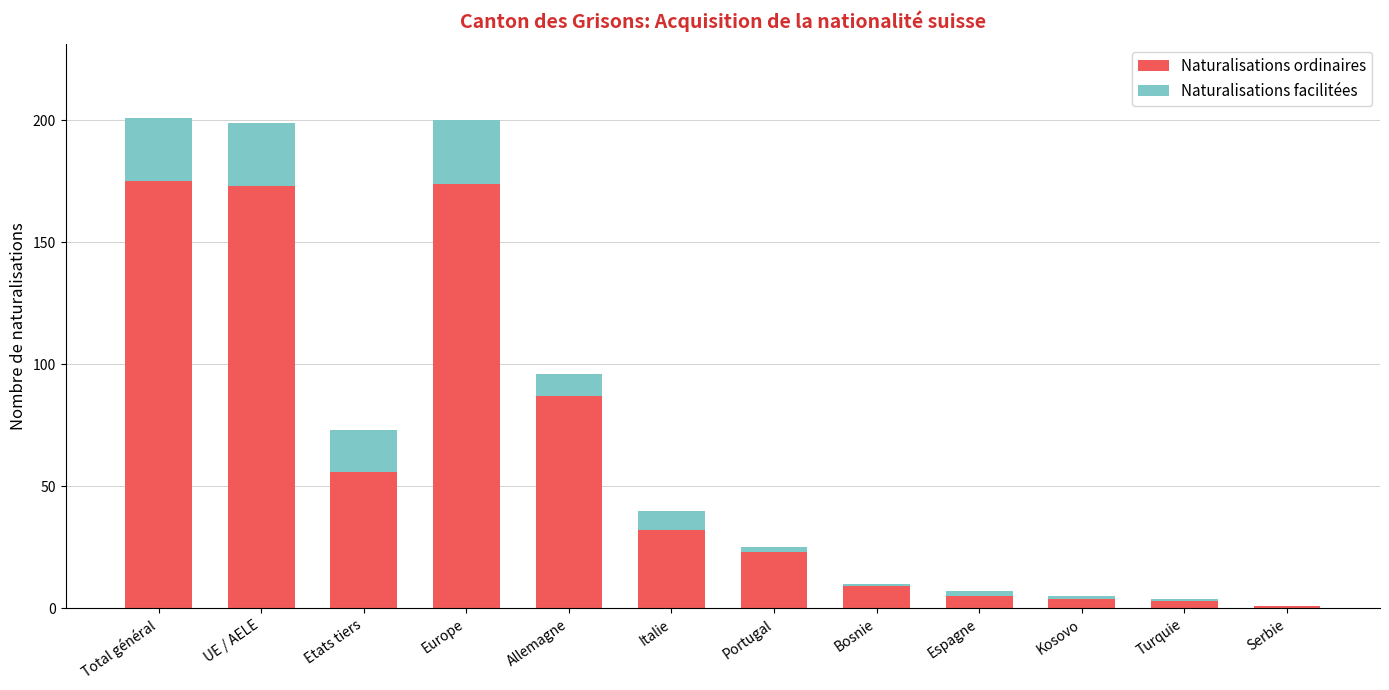

What is the sum of all Naturalisations ordinaires values?

742